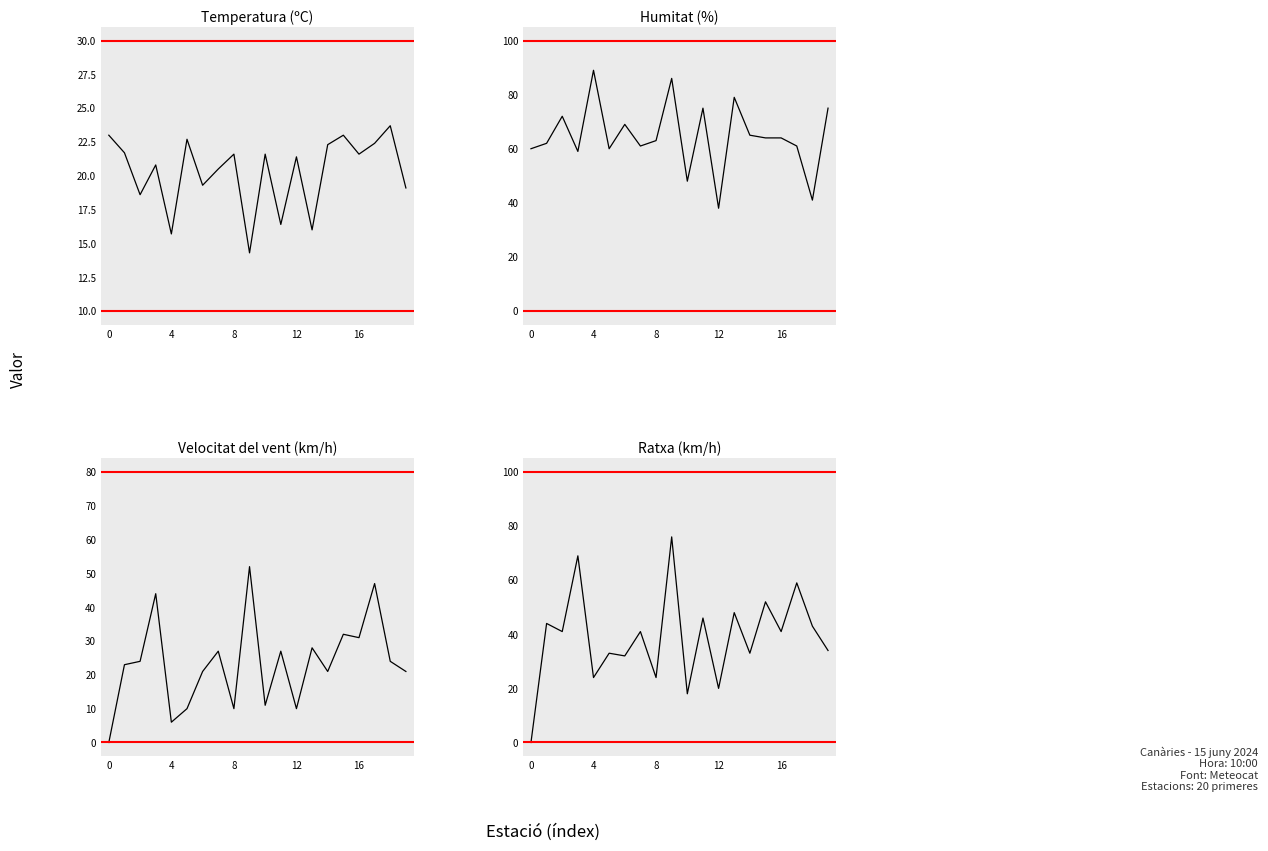

The Ratxa (km/h) series shows 32.0 at 6. True or false?

True